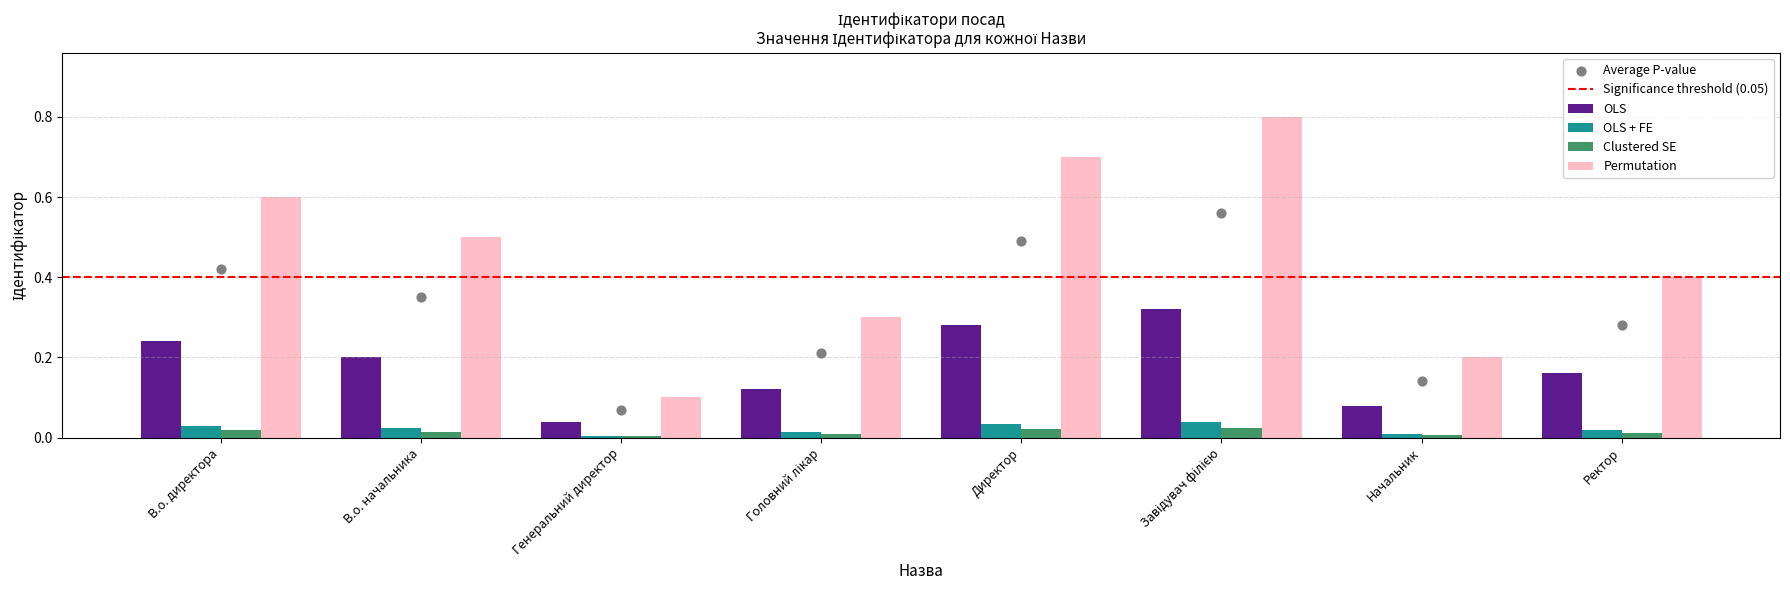

What is the change in value from Генеральний директор to Ректор?

+0.1